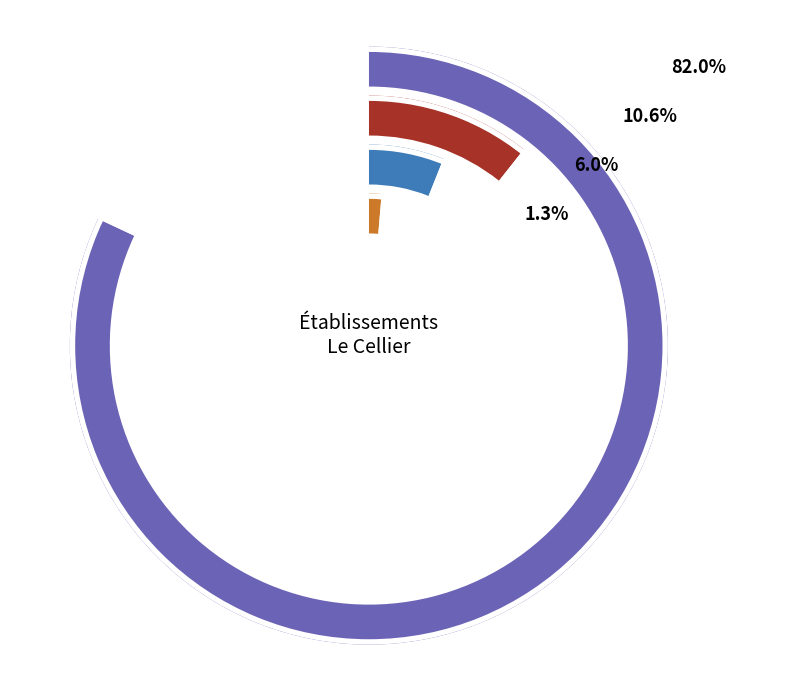

To the nearest percent, what percentage of the pie is 02?

5%